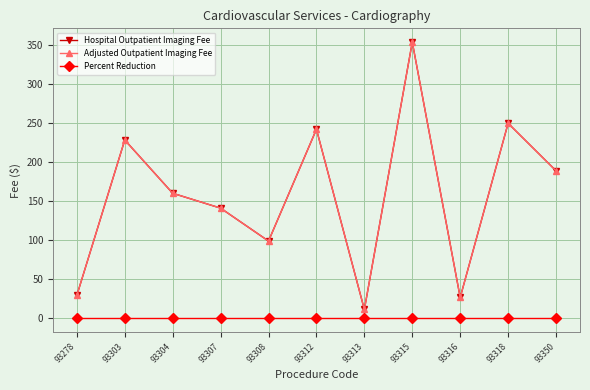

What is the value of the Hospital Outpatient Imaging Fee point at the 7th from the left?

11.0